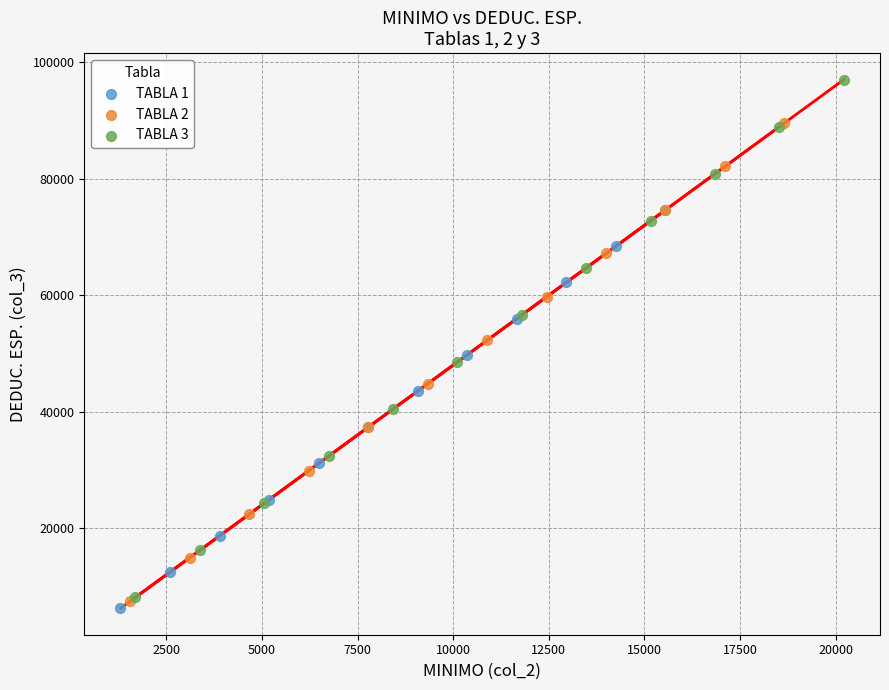

Which series reaches the minimum Y coordinate?

TABLA 1